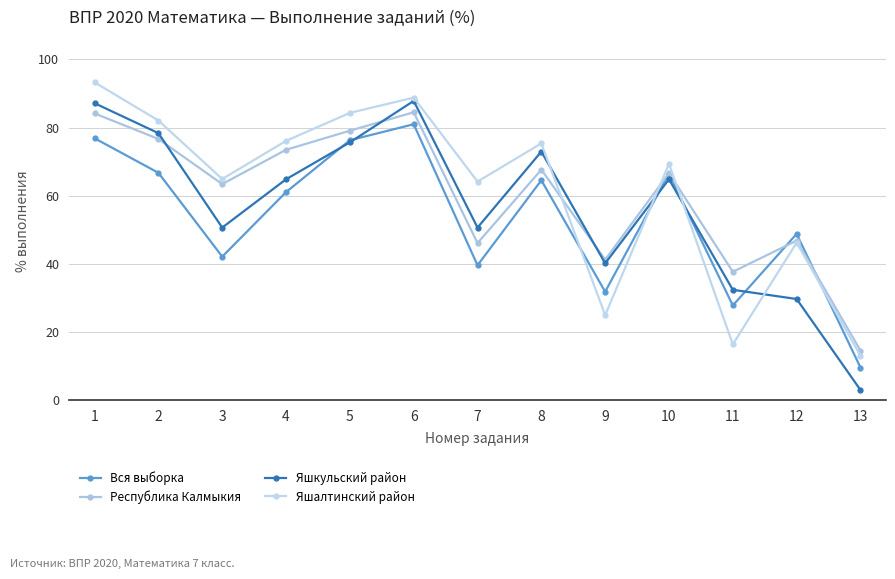

True or false: Вся выборка and Республика Калмыкия cross at least once.

True